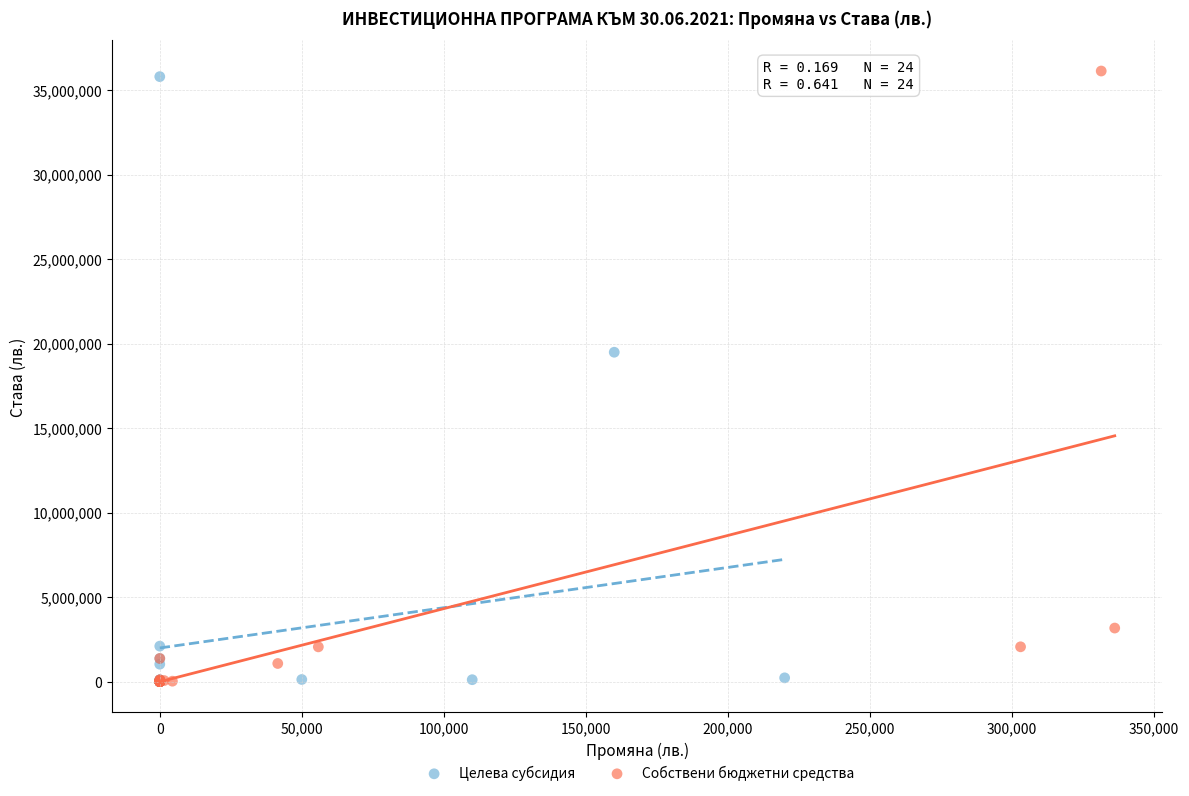

Which series has the largest Y range (max minus min)?

Собствени бюджетни средства